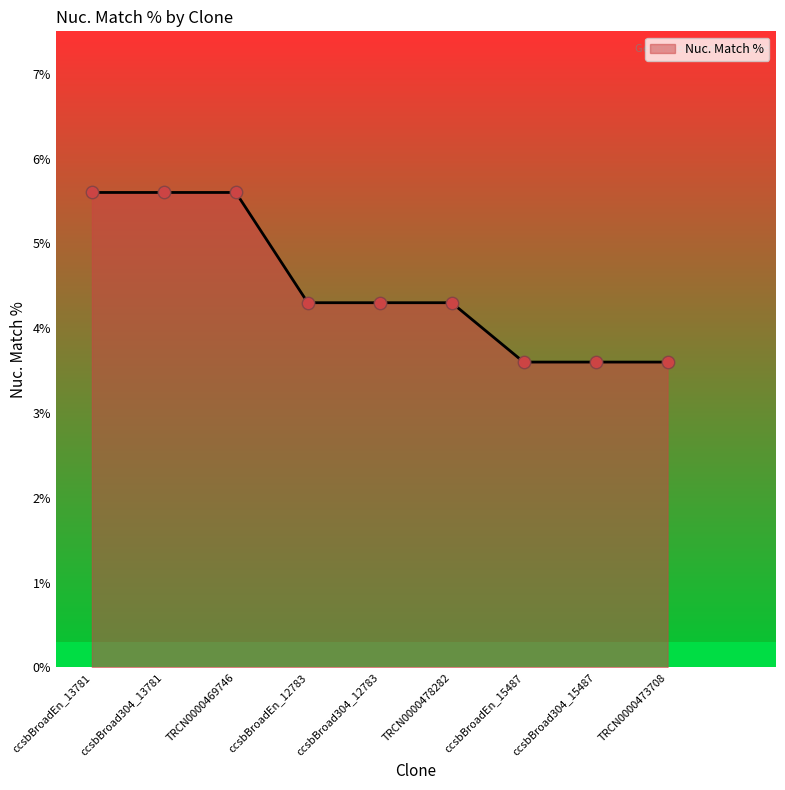

Approximately how many times larger is the value at ccsbBroad304_12783 compared to ccsbBroadEn_13781?

0.8